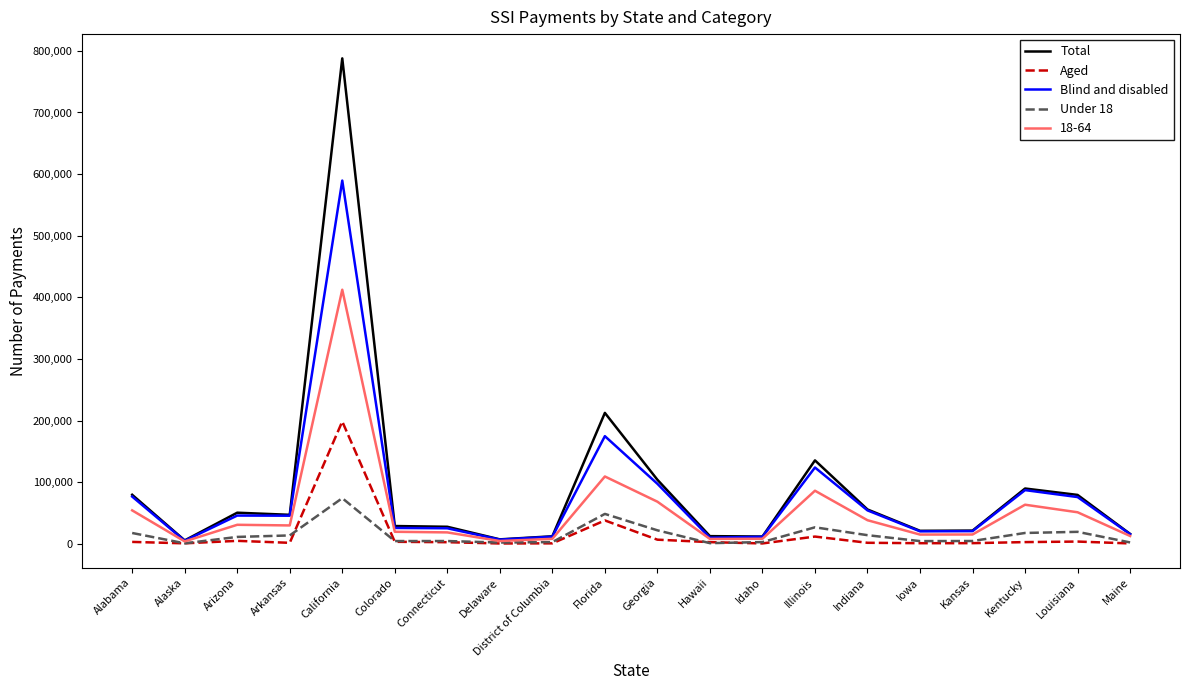

What position from the left is Arizona?

3